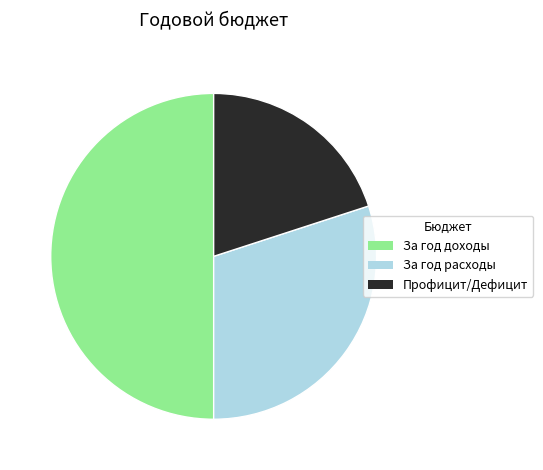

Does Профицит/Дефицит represent more than half of the total?

No